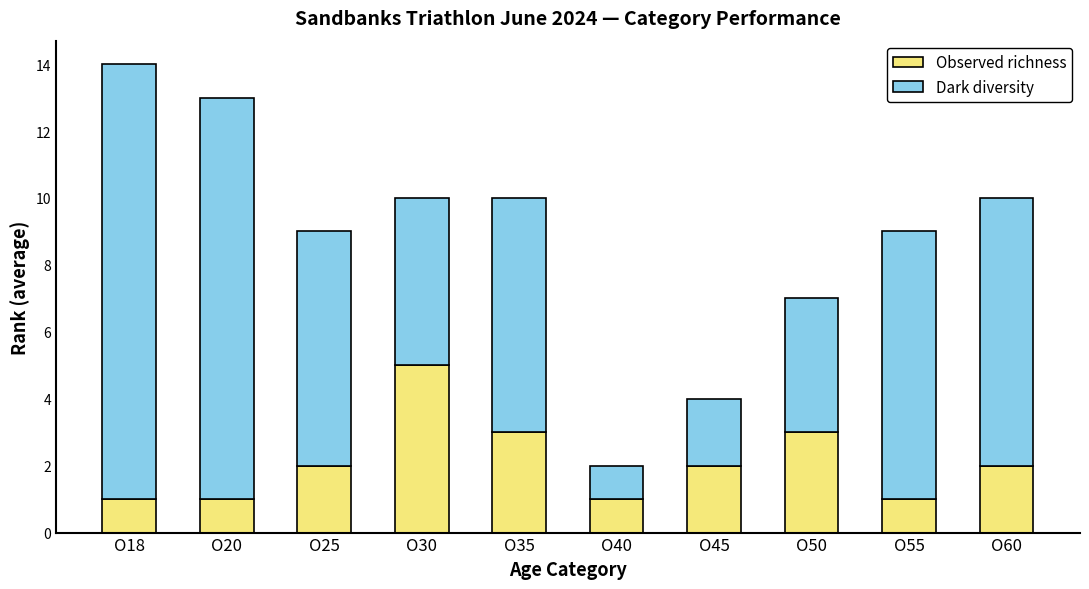

Reading left to right, transcribe the values for Observed richness.

1	1	2	5	3	1	2	3	1	2